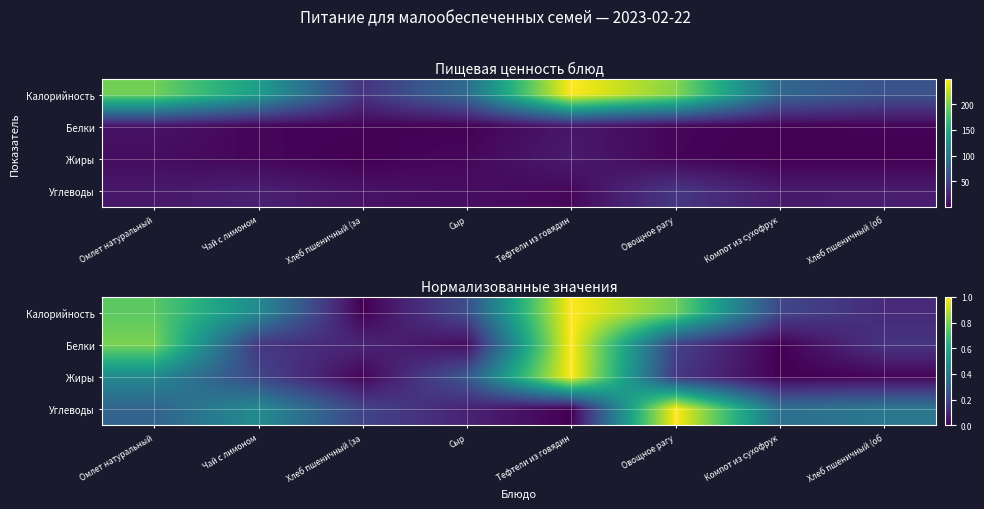

At Компот из сухофрук, list the series in order from largest to smallest.

Углеводы, Калорийность, Белки, Жиры